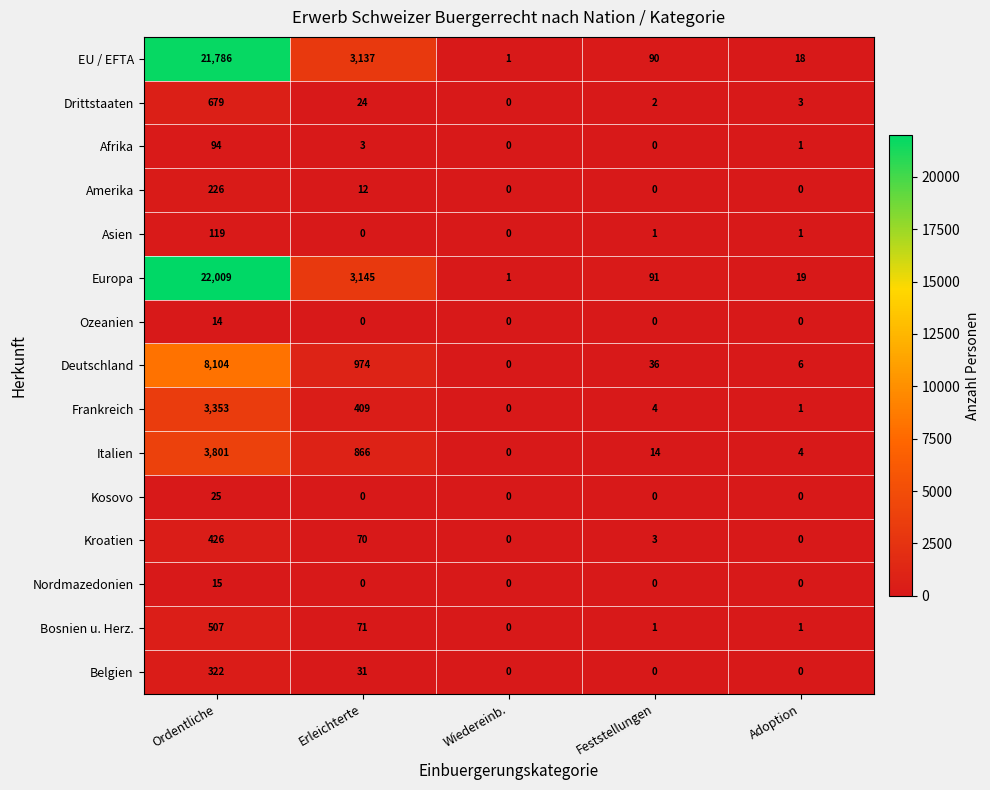

The Kroatien series shows 181 at Adoption. True or false?

False